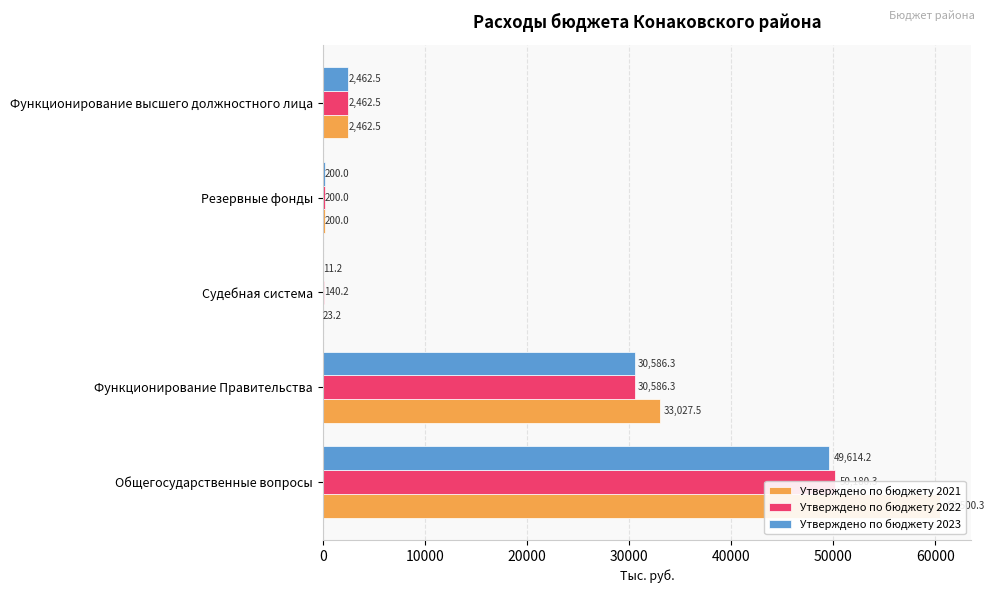

Is it true that Утверждено по бюджету 2022 equals 12697.2 at Функционирование Правительства?

False